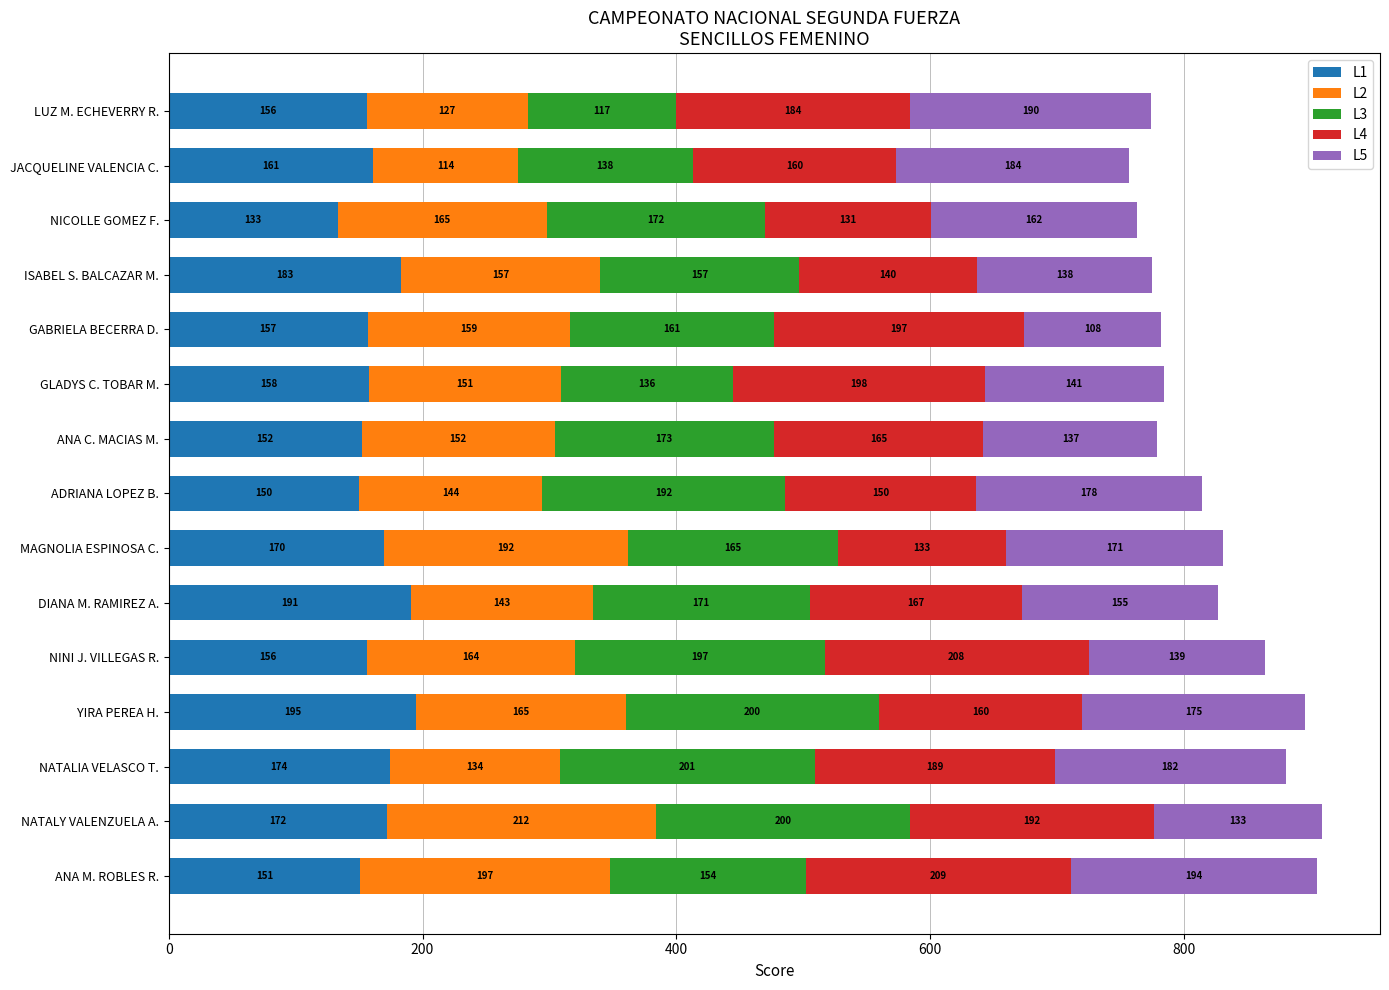

What is the approximate value of L1 at ANA M. ROBLES R.?

151